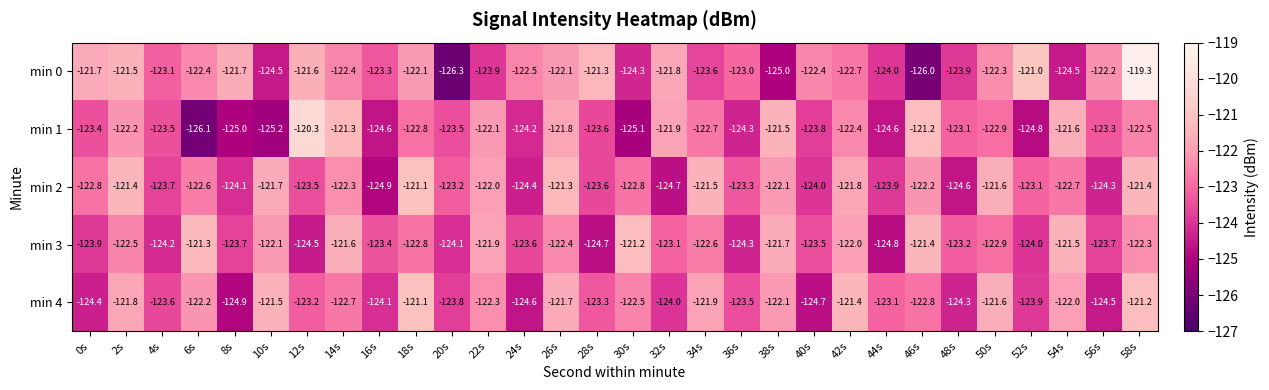

What is the sum of the min 4 values at 50s and 46s?

-244.4